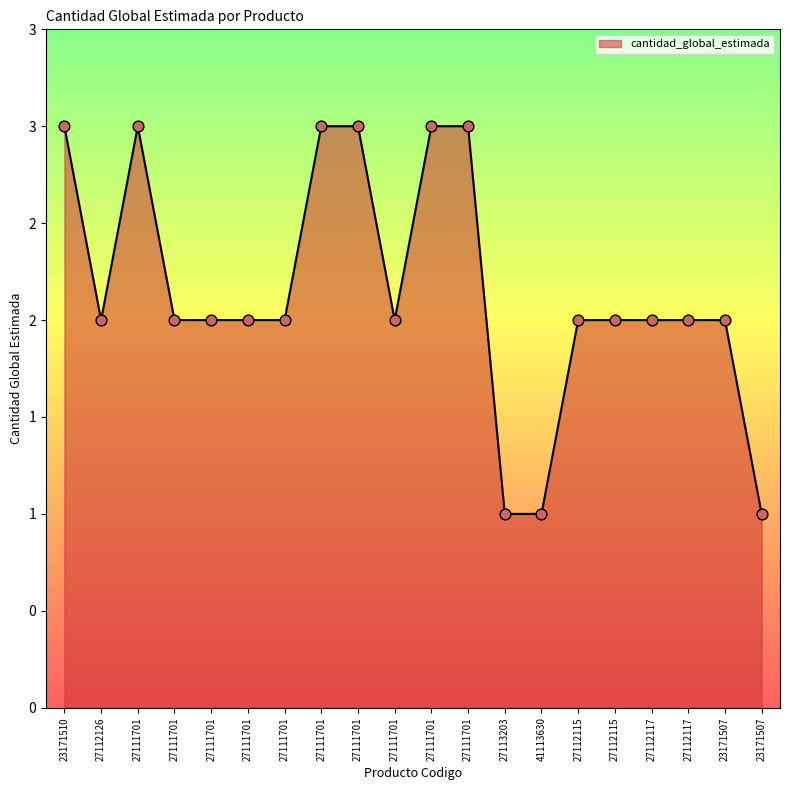

Between 27112117 and 27111701, which is larger?

27111701